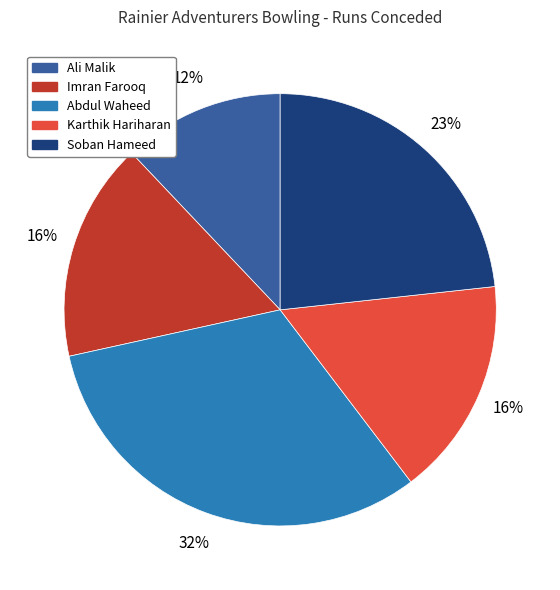

Which has a higher value, Ali Malik or Soban Hameed?

Soban Hameed